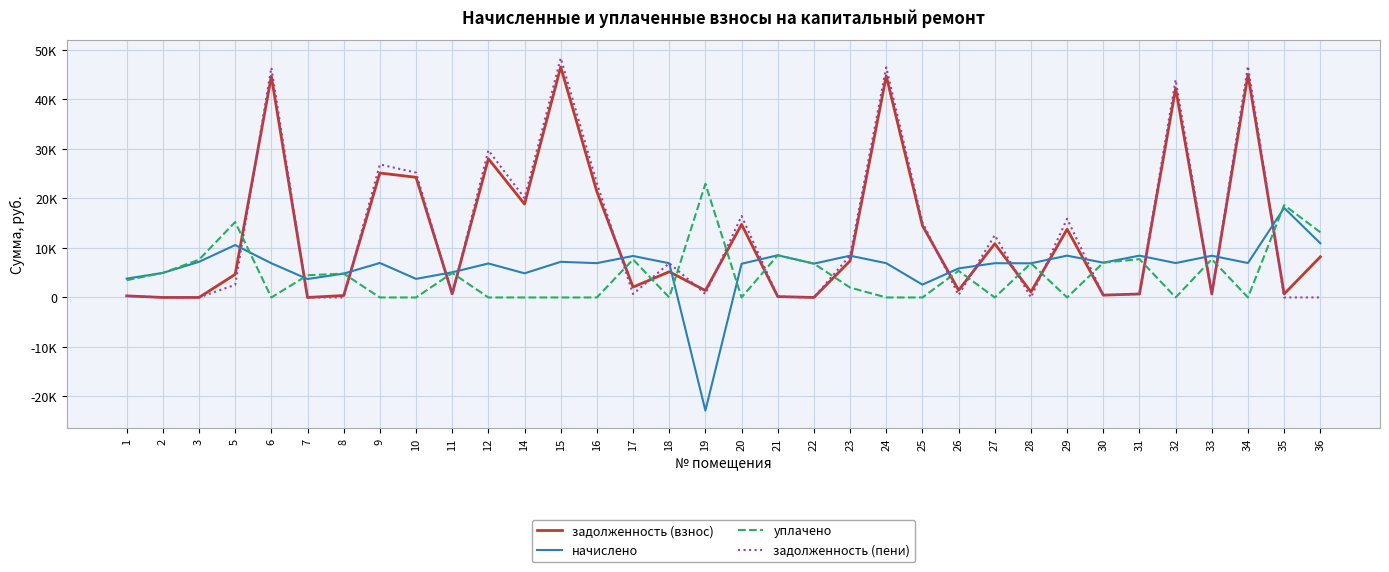

At which category does the chart reach its peak across all series?

15